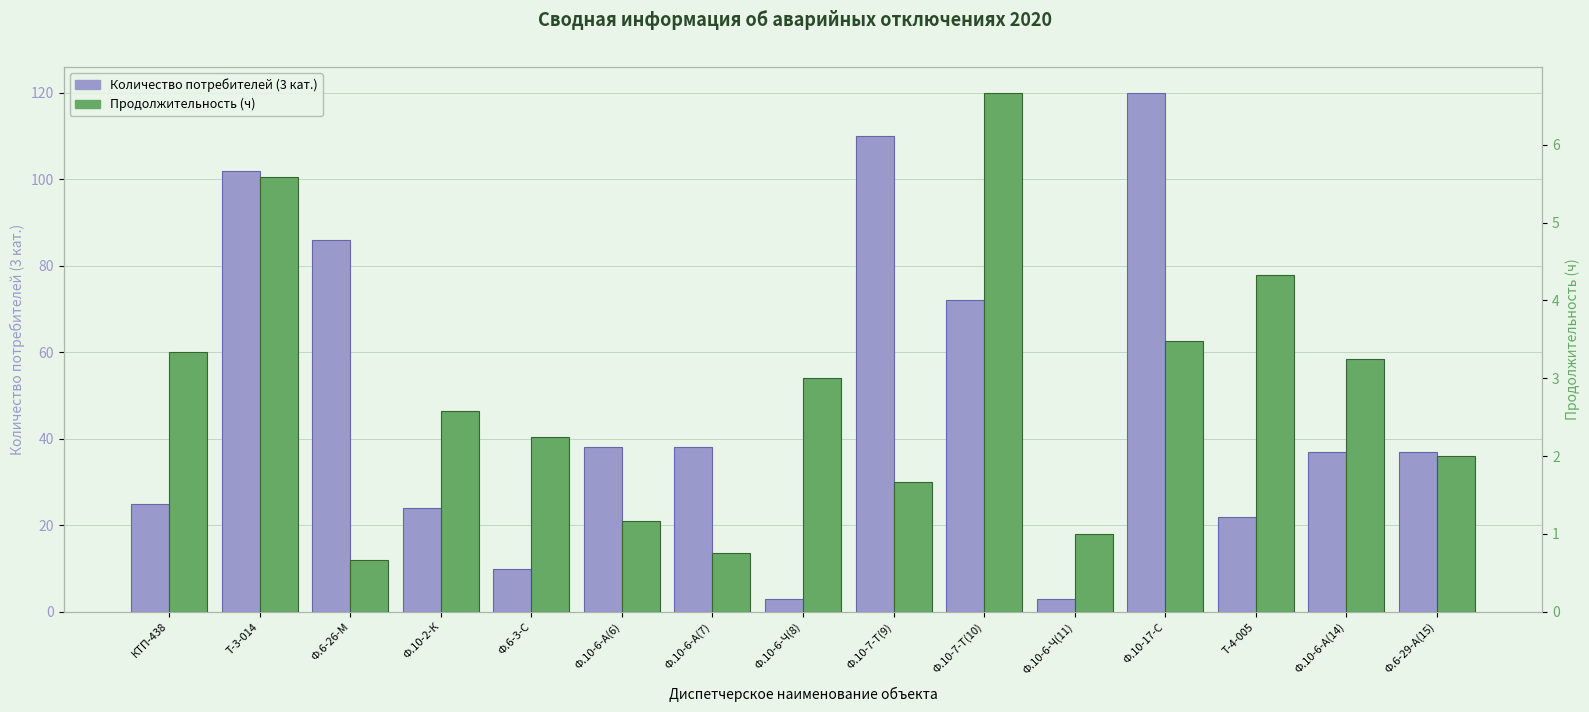

Which category has the lowest value across all series?

Ф.6-26-М